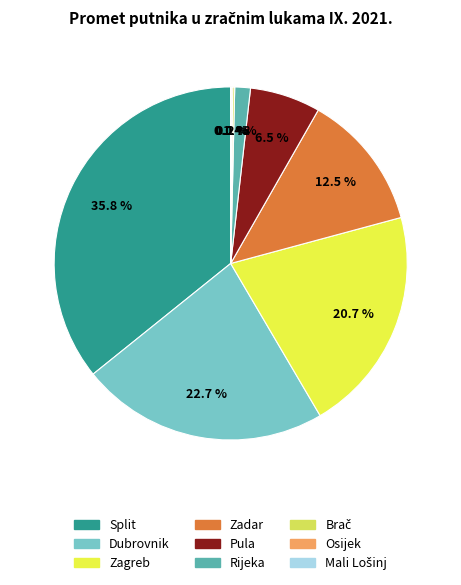

Is there any slice that represents more than half of the pie?

No